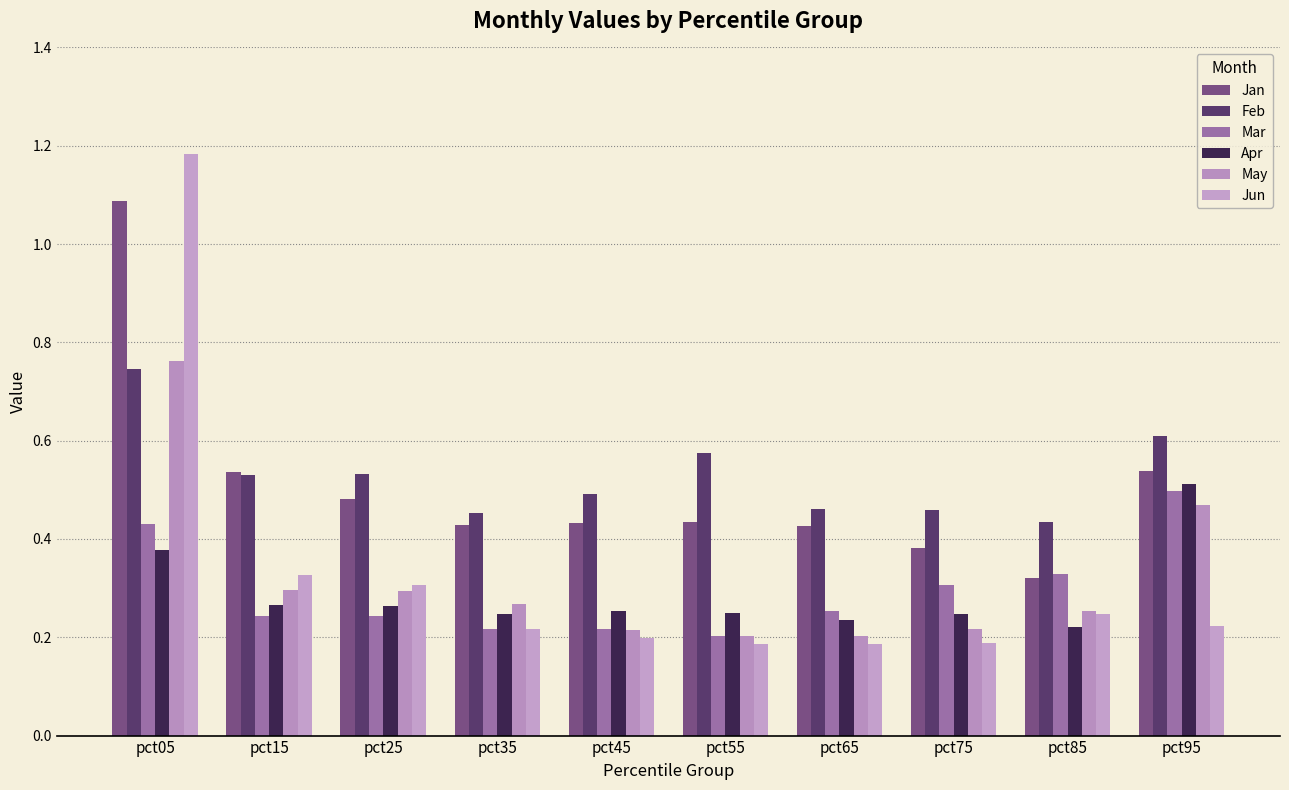

How many bars are there in total?

60